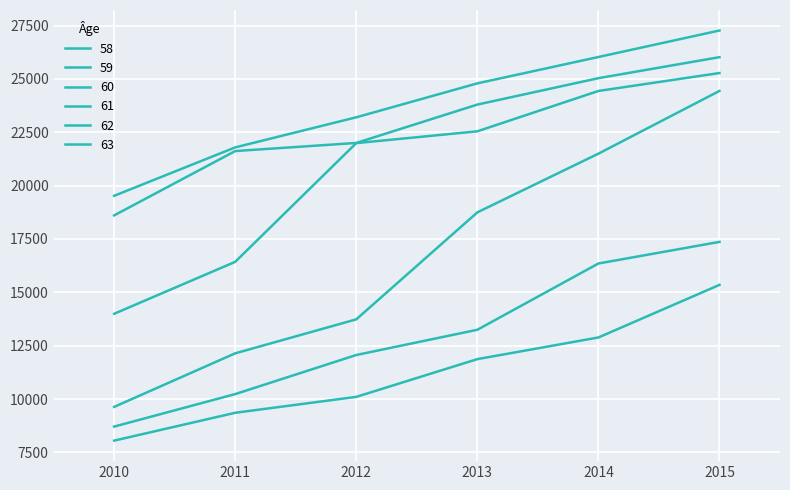

Reading left to right, what are all the values shown in this chart?

58: 19522	21791	23201	24791	26026	27268
59: 18604	21619	21999	23797	25034	26019
60: 13994	16428	21991	22544	24435	25275
61: 9631	12141	13733	18746	21497	24437
62: 8708	10231	12062	13245	16350	17363
63: 8050	9355	10101	11869	12884	15348